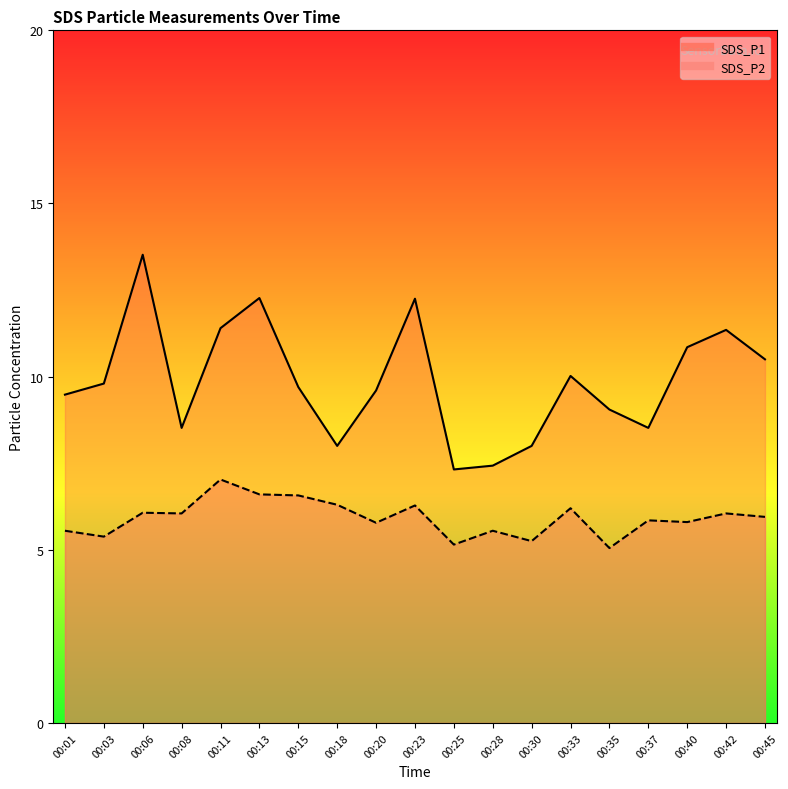

True or false: SDS_P1 line and SDS_P2 line intersect in this chart.

False